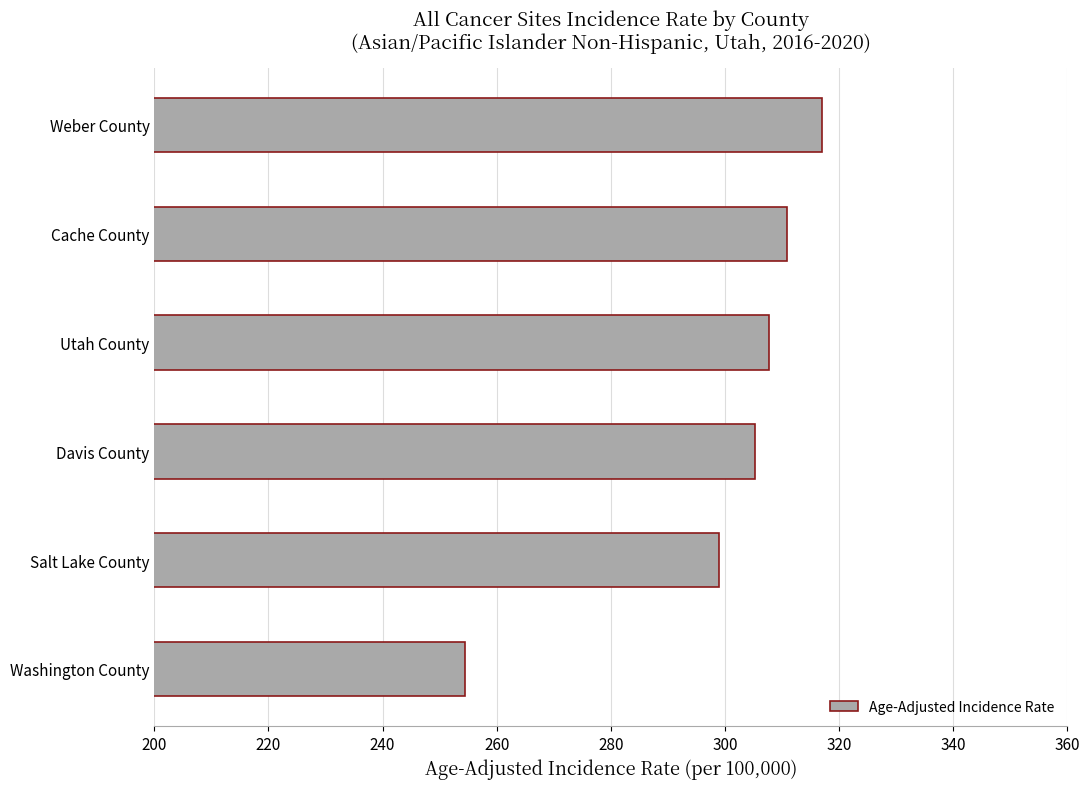

Count the number of categories in the chart.

6